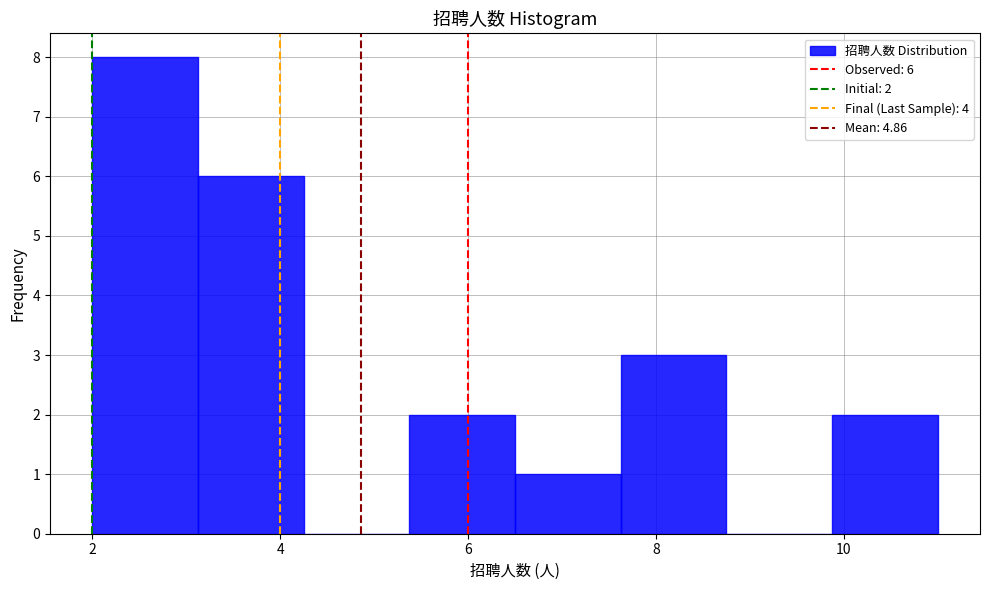

Over which range of the x-axis is the bar tallest?

2.0 to 3.2